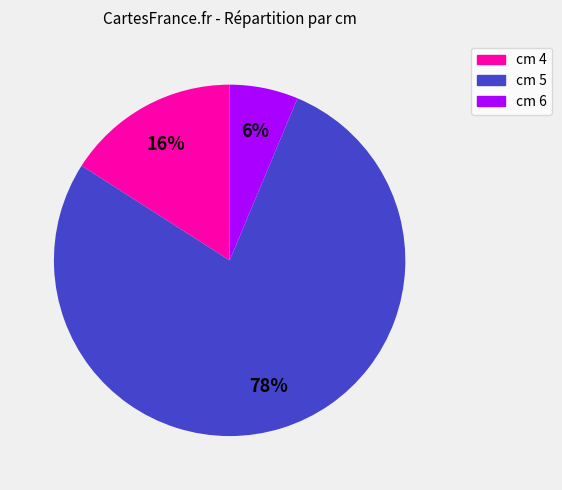

To the nearest percent, what is the average slice percentage?

33%